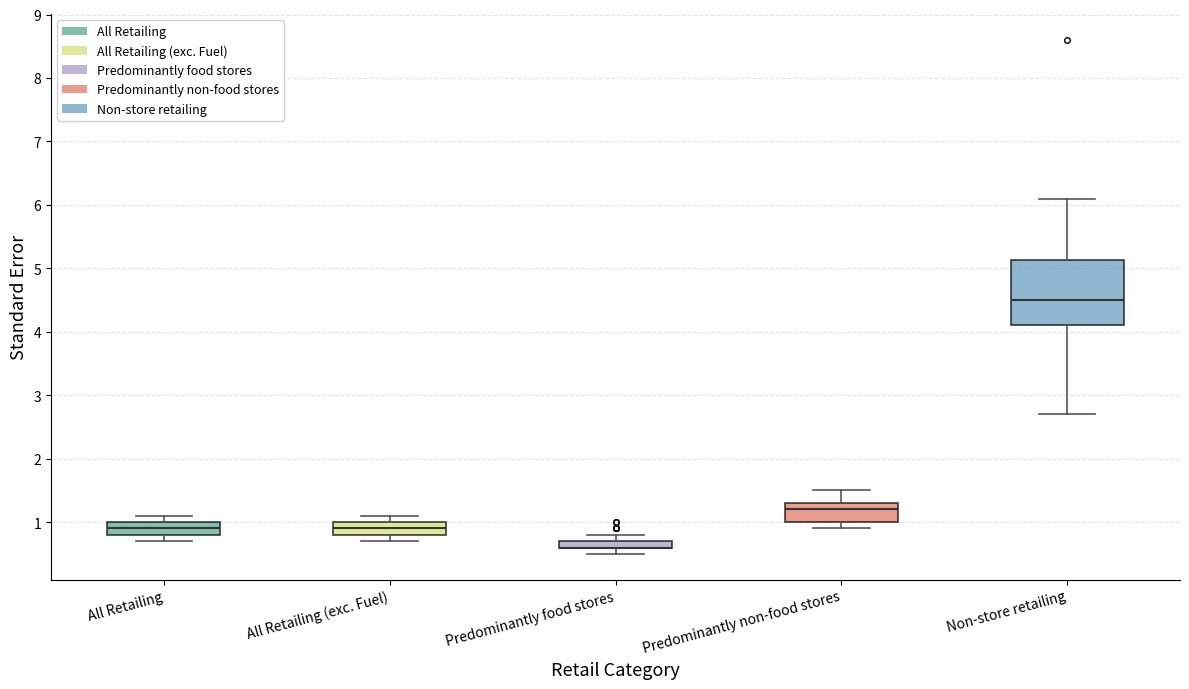

Where does the upper whisker of the box for Non-store retailing end on the y-axis? The values are not printed on the chart, so give them approximately, as read against the axis.

6.1